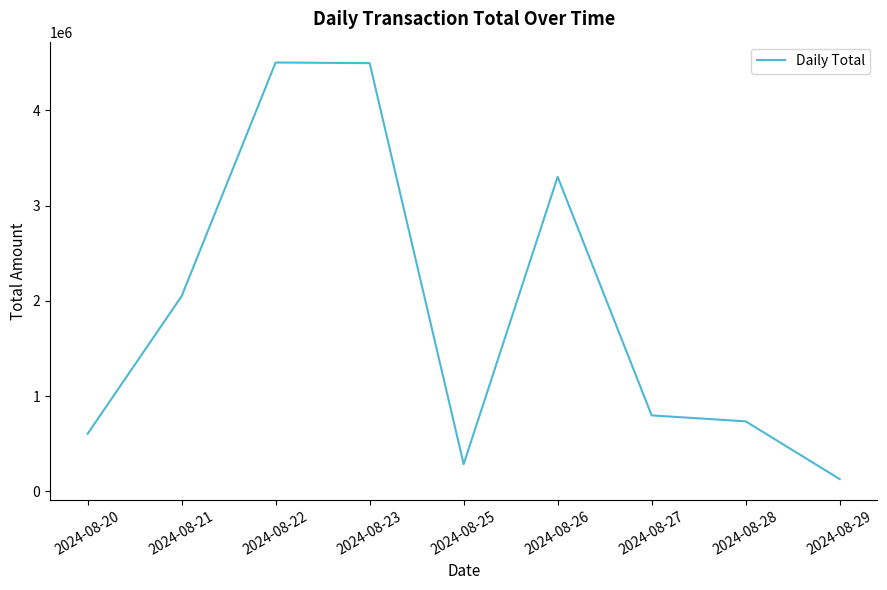

What is the difference between the values at 2024-08-26 and 2024-08-25?

3014540.9